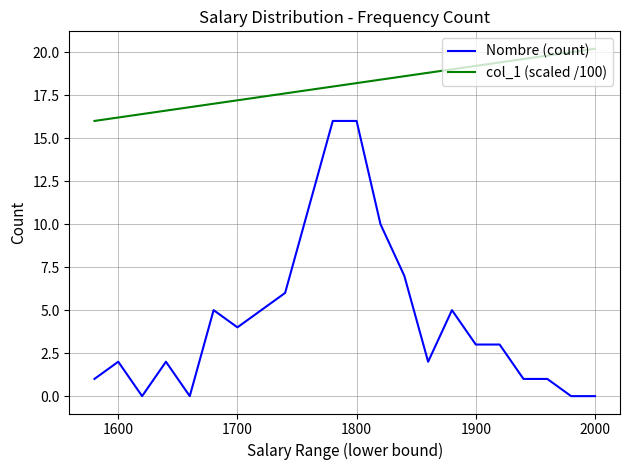

Which series has the largest range (max minus min)?

Nombre (count)